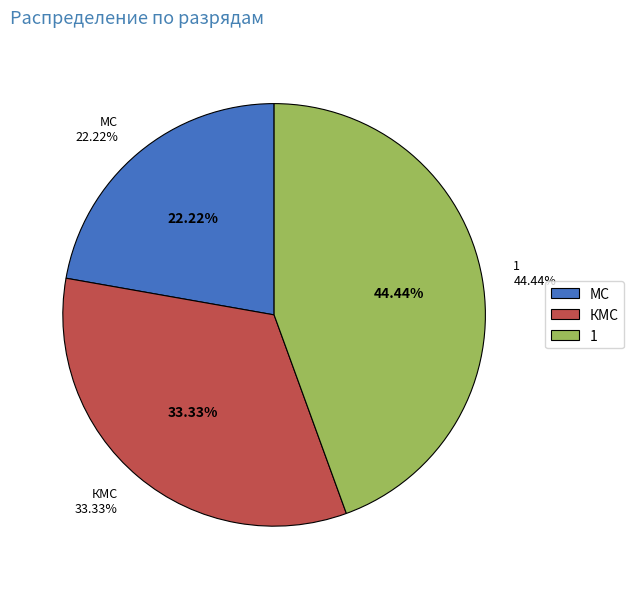

Is it true that 3 is 0% of the pie?

True